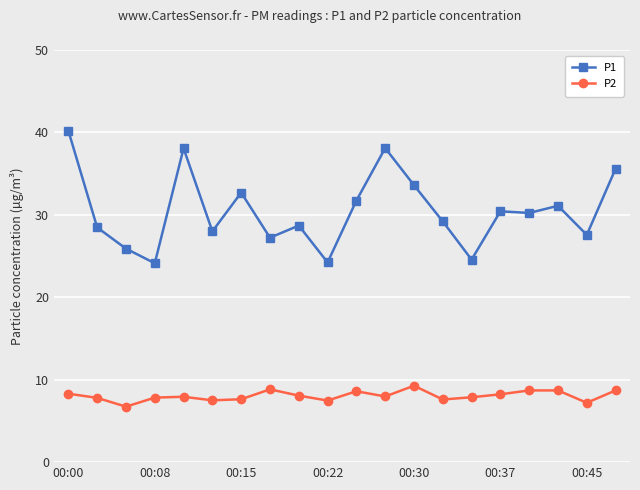

At how many categories does at least one series exceed 22?

20